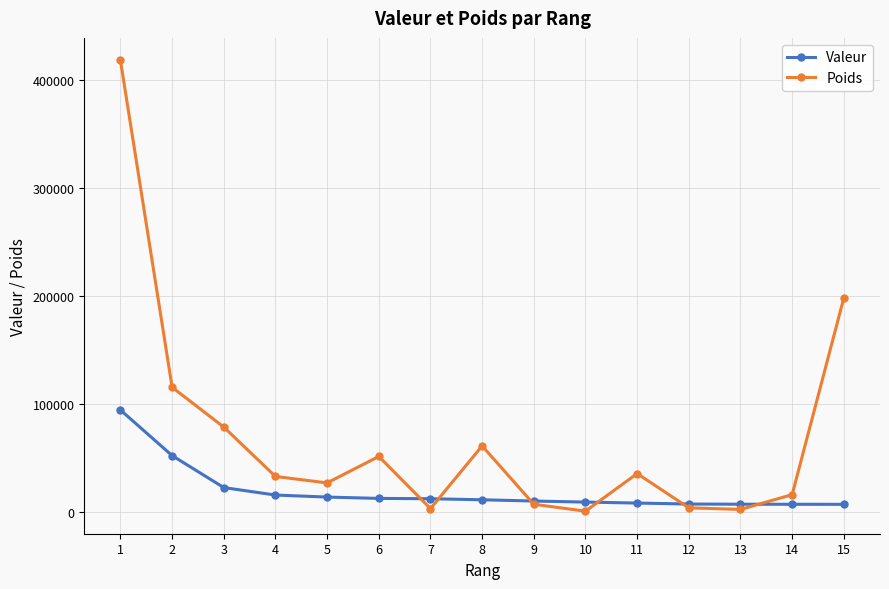

Which series has the largest total across all categories?

Poids